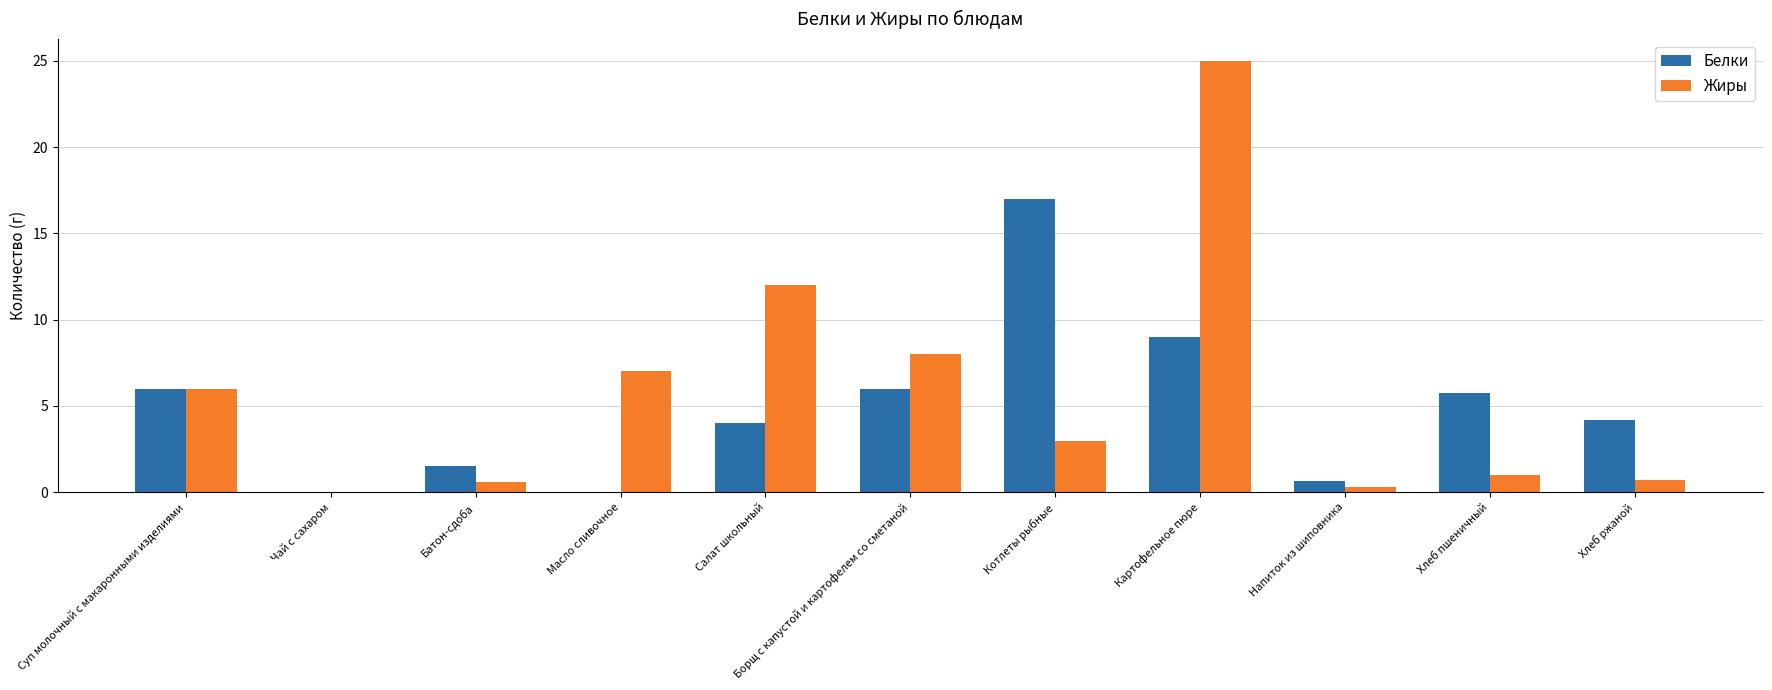

Where is Жиры nearest to the value 12?

Салат школьный